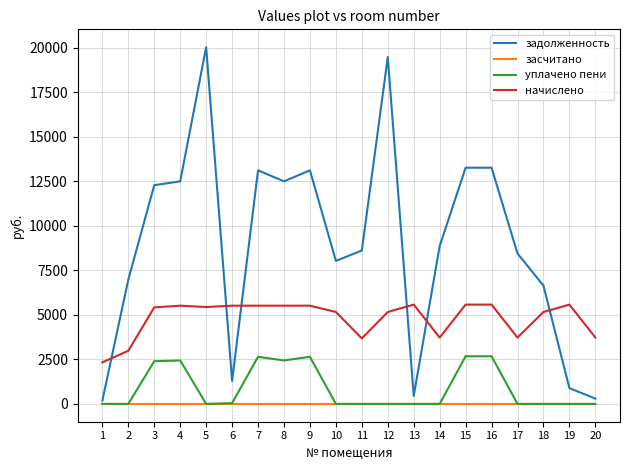

How many lines are shown in the chart?

4